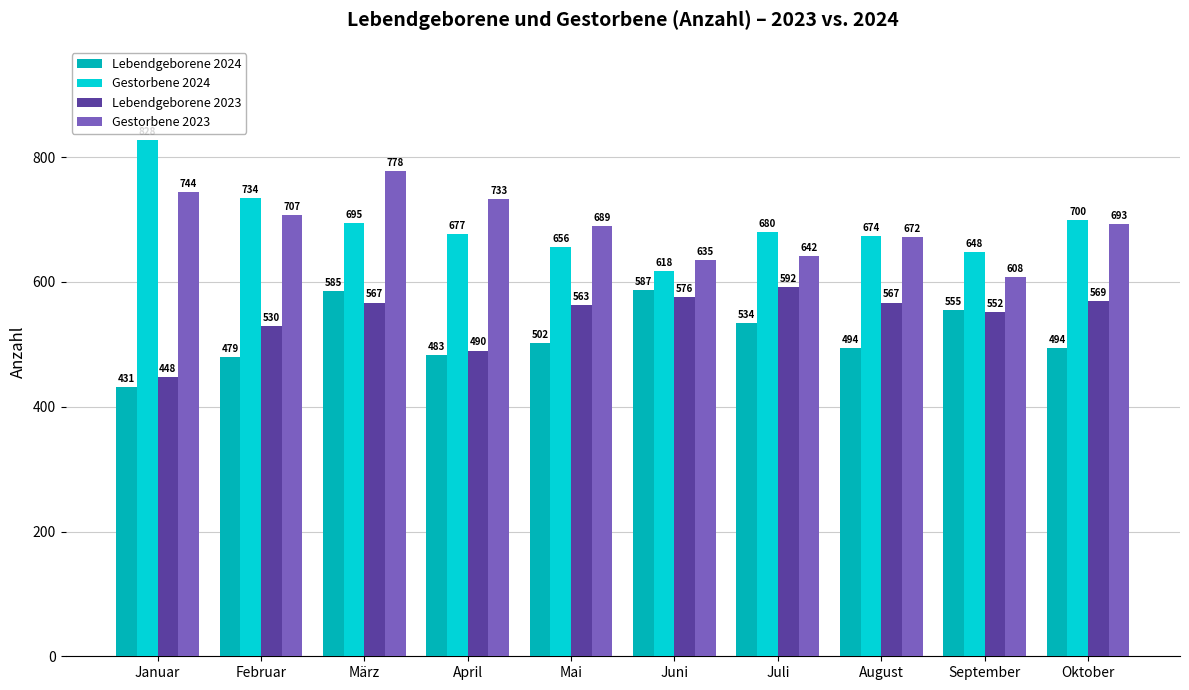

List the series in order of their peak value, highest first.

Gestorbene 2024, Gestorbene 2023, Lebendgeborene 2023, Lebendgeborene 2024